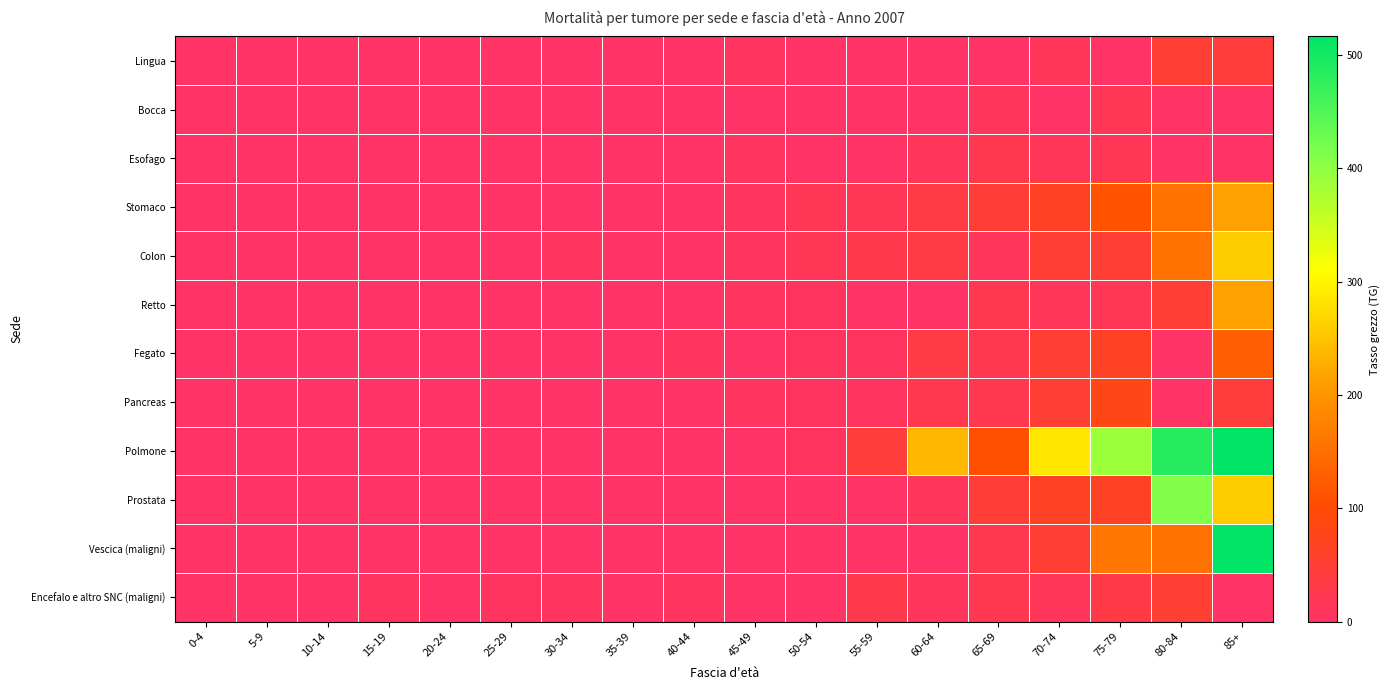

Reading left to right, transcribe all the data shown in this chart.

Lingua: 0-4=0.0	5-9=0.0	10-14=0.0	15-19=0.0	20-24=0.0	25-29=0.0	30-34=0.0	35-39=0.0	40-44=0.0	45-49=7.8	50-54=0.0	55-59=0.0	60-64=0.0	65-69=0.0	70-74=13.0	75-79=0.0	80-84=51.1	85+=43.0
Bocca: 0-4=0.0	5-9=0.0	10-14=0.0	15-19=0.0	20-24=0.0	25-29=0.0	30-34=0.0	35-39=0.0	40-44=0.0	45-49=0.0	50-54=0.0	55-59=0.0	60-64=0.0	65-69=12.0	70-74=0.0	75-79=16.2	80-84=0.0	85+=0.0
Esofago: 0-4=0.0	5-9=0.0	10-14=0.0	15-19=0.0	20-24=0.0	25-29=0.0	30-34=0.0	35-39=0.0	40-44=0.0	45-49=7.8	50-54=0.0	55-59=0.0	60-64=11.4	65-69=24.1	70-74=13.0	75-79=16.2	80-84=0.0	85+=0.0
Stomaco: 0-4=0.0	5-9=0.0	10-14=0.0	15-19=0.0	20-24=0.0	25-29=0.0	30-34=0.0	35-39=0.0	40-44=0.0	45-49=7.8	50-54=16.6	55-59=17.7	60-64=34.1	65-69=48.2	70-74=65.0	75-79=113.7	80-84=153.4	85+=215.2
Colon: 0-4=0.0	5-9=0.0	10-14=0.0	15-19=0.0	20-24=0.0	25-29=0.0	30-34=7.9	35-39=0.0	40-44=0.0	45-49=7.8	50-54=16.6	55-59=26.5	60-64=34.1	65-69=12.0	70-74=52.0	75-79=48.7	80-84=153.4	85+=258.3
Retto: 0-4=0.0	5-9=0.0	10-14=0.0	15-19=0.0	20-24=0.0	25-29=0.0	30-34=0.0	35-39=0.0	40-44=0.0	45-49=7.8	50-54=8.3	55-59=0.0	60-64=0.0	65-69=24.1	70-74=13.0	75-79=16.2	80-84=51.1	85+=215.2
Fegato: 0-4=0.0	5-9=0.0	10-14=0.0	15-19=0.0	20-24=0.0	25-29=0.0	30-34=0.0	35-39=0.0	40-44=7.5	45-49=0.0	50-54=8.3	55-59=8.8	60-64=34.1	65-69=24.1	70-74=52.0	75-79=65.0	80-84=0.0	85+=129.1
Pancreas: 0-4=0.0	5-9=0.0	10-14=0.0	15-19=0.0	20-24=0.0	25-29=0.0	30-34=0.0	35-39=0.0	40-44=0.0	45-49=7.8	50-54=8.3	55-59=8.8	60-64=22.8	65-69=24.1	70-74=52.0	75-79=81.2	80-84=0.0	85+=43.0
Polmone: 0-4=0.0	5-9=0.0	10-14=0.0	15-19=0.0	20-24=0.0	25-29=0.0	30-34=0.0	35-39=0.0	40-44=0.0	45-49=0.0	50-54=8.3	55-59=44.2	60-64=239.1	65-69=108.4	70-74=286.1	75-79=389.7	80-84=485.7	85+=516.6
Prostata: 0-4=0.0	5-9=0.0	10-14=0.0	15-19=0.0	20-24=0.0	25-29=0.0	30-34=0.0	35-39=0.0	40-44=0.0	45-49=0.0	50-54=0.0	55-59=0.0	60-64=11.4	65-69=48.2	70-74=65.0	75-79=65.0	80-84=409.0	85+=258.3
Vescica (maligni): 0-4=0.0	5-9=0.0	10-14=0.0	15-19=0.0	20-24=0.0	25-29=0.0	30-34=0.0	35-39=0.0	40-44=0.0	45-49=0.0	50-54=0.0	55-59=0.0	60-64=0.0	65-69=24.1	70-74=52.0	75-79=162.4	80-84=153.4	85+=516.6
Encefalo e altro SNC (maligni): 0-4=0.0	5-9=0.0	10-14=0.0	15-19=8.5	20-24=0.0	25-29=8.1	30-34=7.9	35-39=0.0	40-44=7.5	45-49=0.0	50-54=0.0	55-59=26.5	60-64=11.4	65-69=24.1	70-74=13.0	75-79=32.5	80-84=51.1	85+=0.0